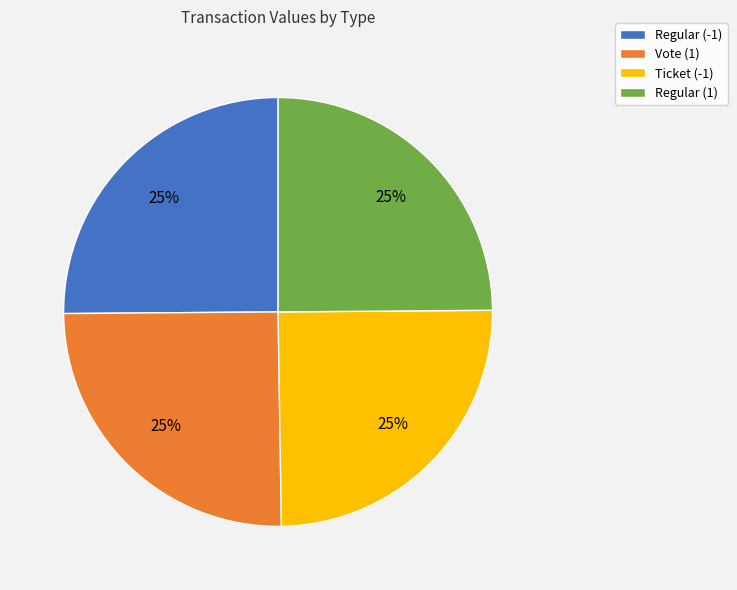

How many segments does this pie chart have?

4